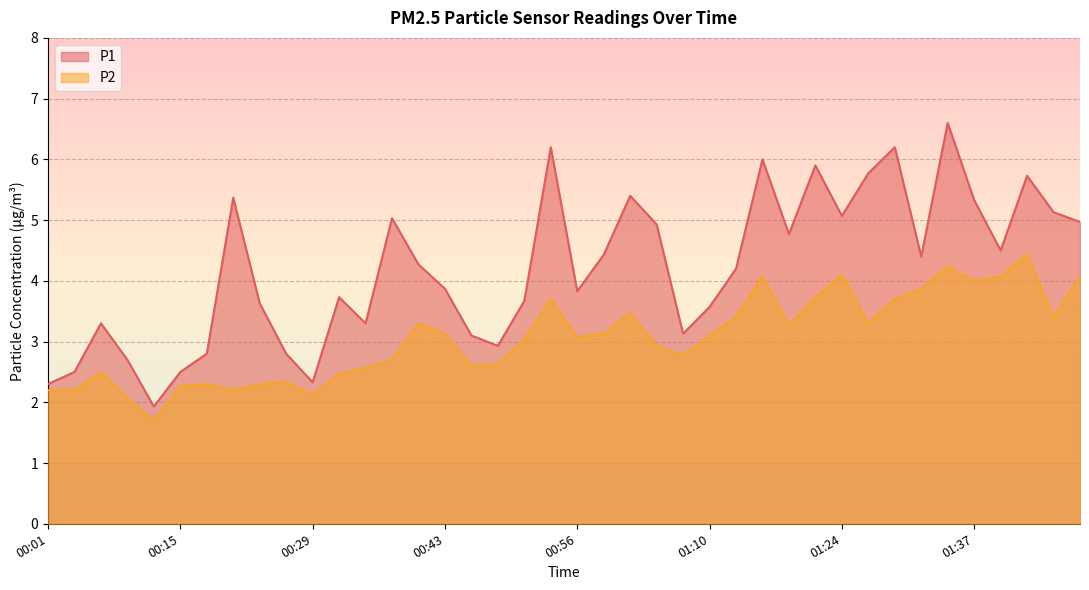

Rank the series by their maximum value, from lowest to highest.

P2, P1